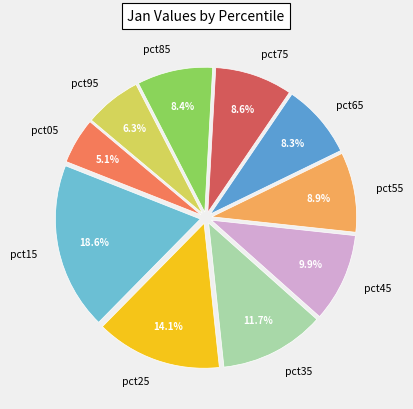

How many segments does this pie chart have?

10